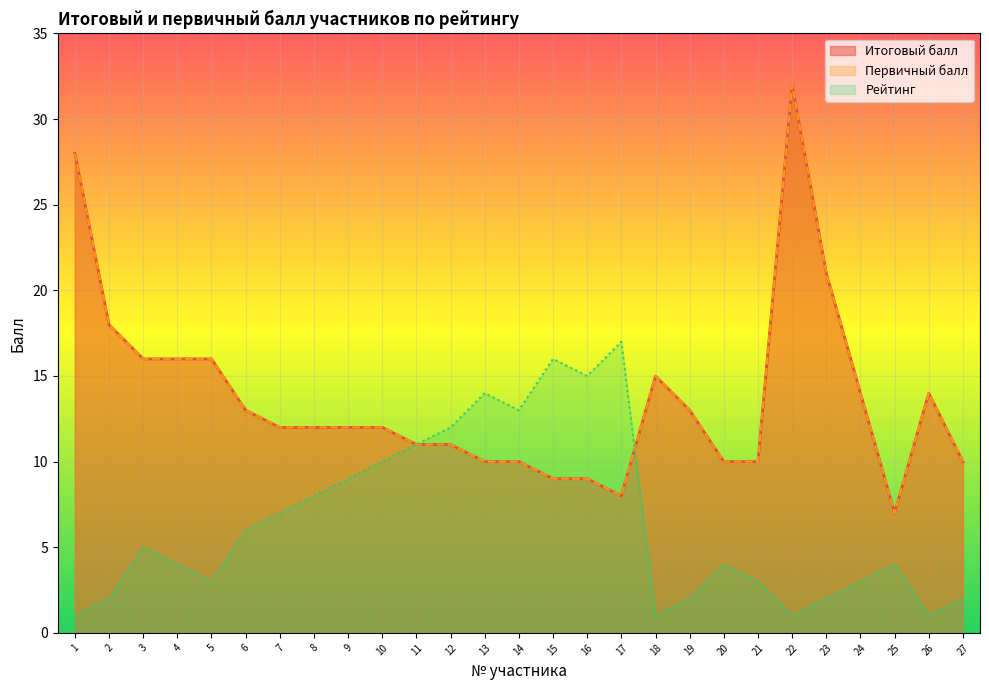

After their last crossing, which series has the higher values: Итоговый балл or Рейтинг?

Итоговый балл